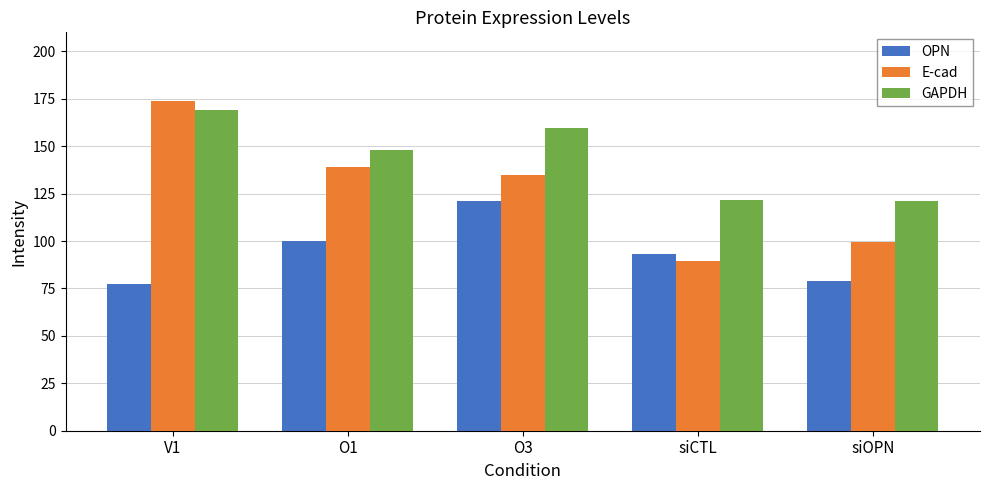

Which series changed the most between V1 and siOPN?

E-cad